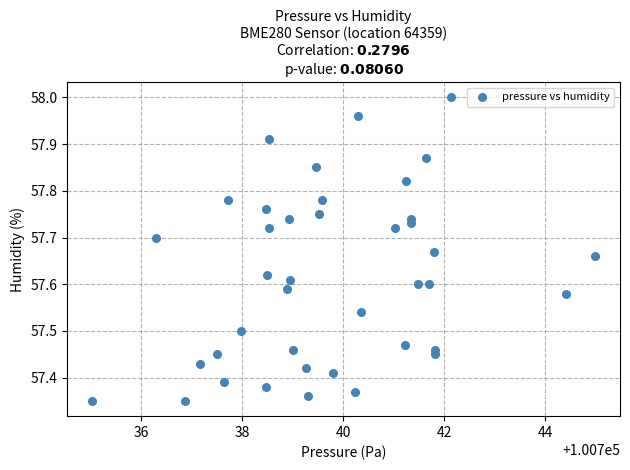

What is the range of X values (max minus min)?

9.9